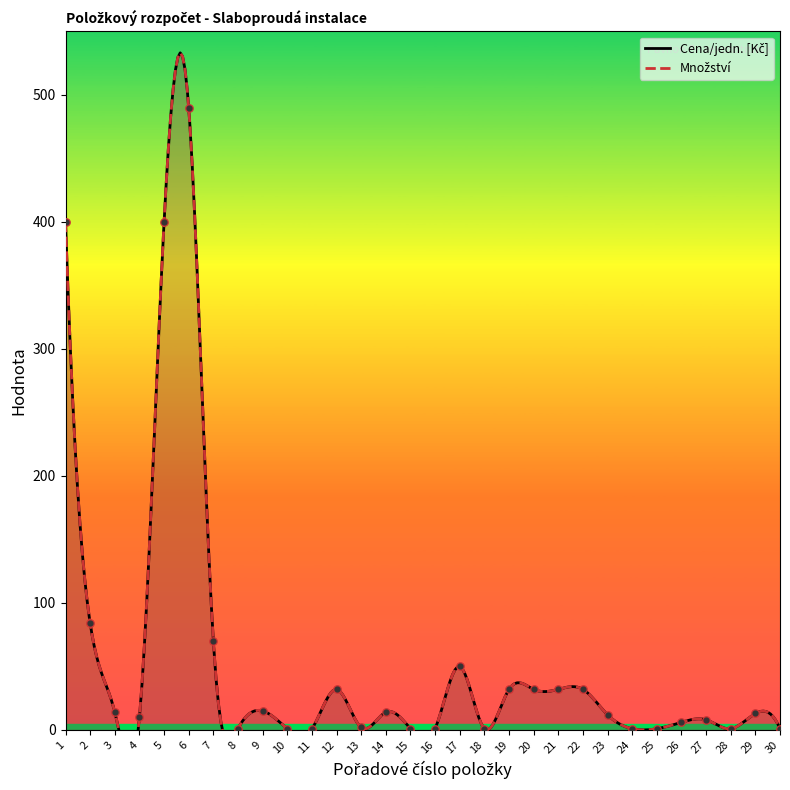

Which series contains the highest Y value?

Cena/jedn. [Kč]